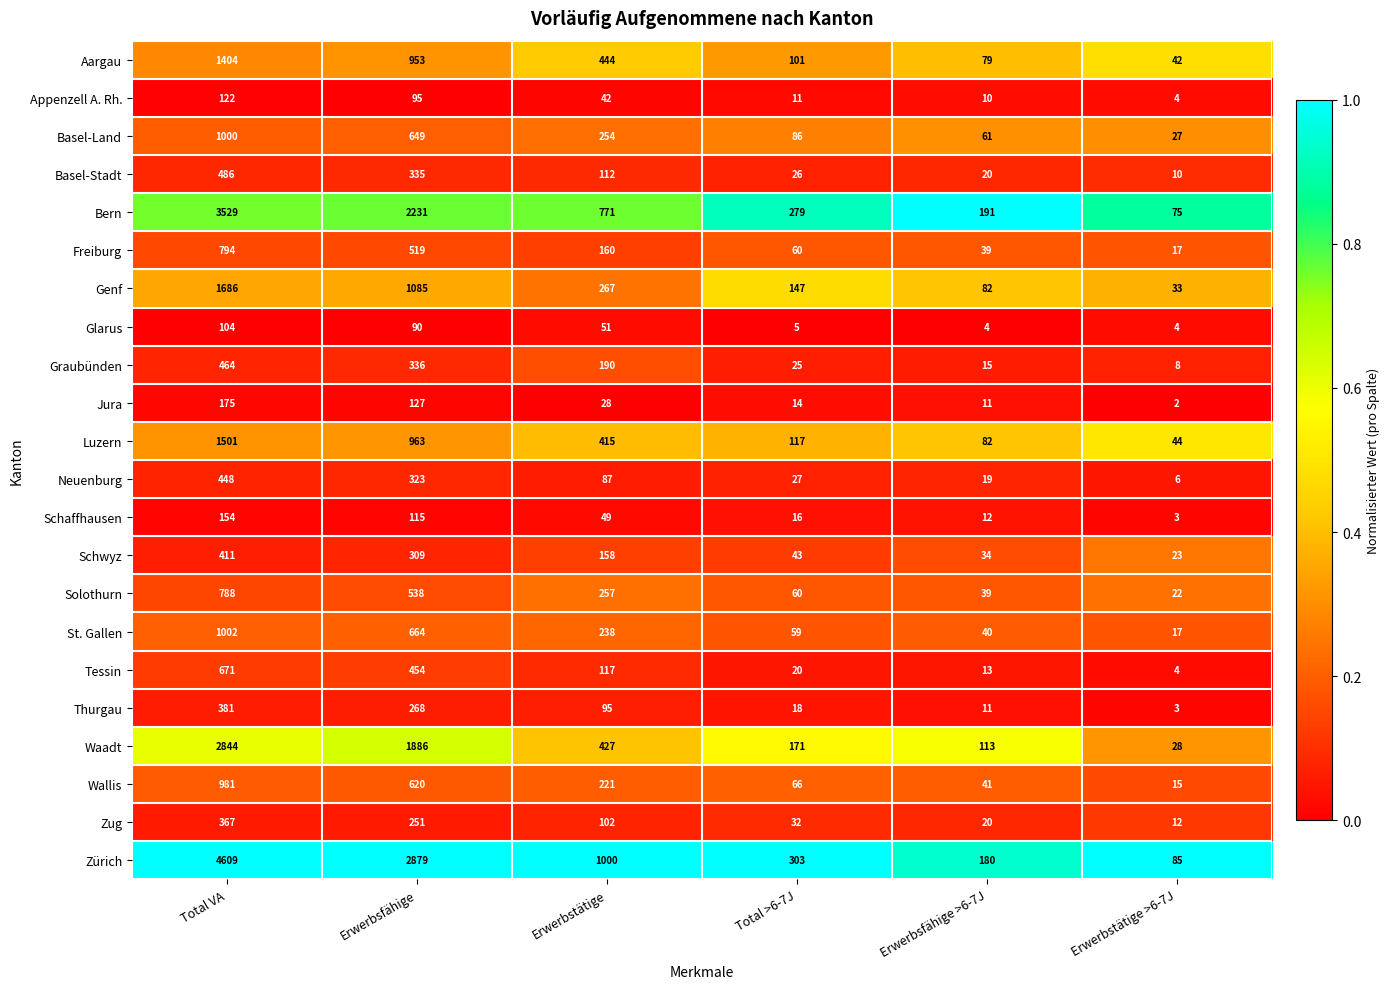

Is it true that Solothurn equals 14 at Erwerbstätige >6-7J?

False